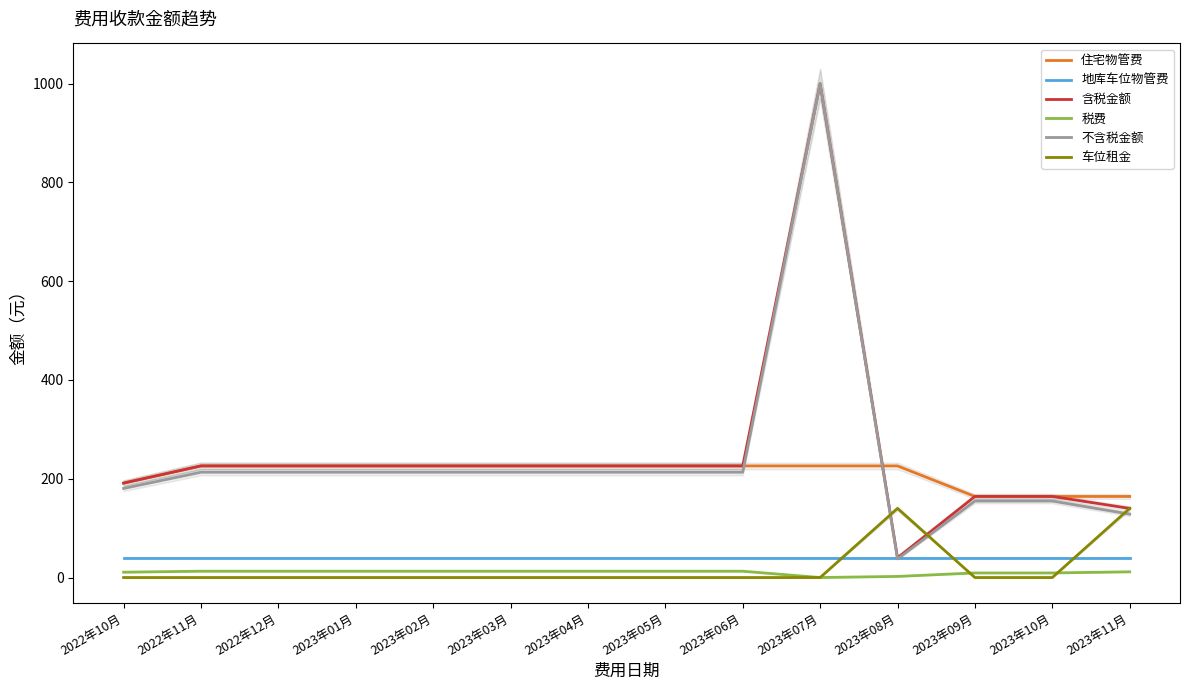

Does the chart display data point markers on the line(s)?

No